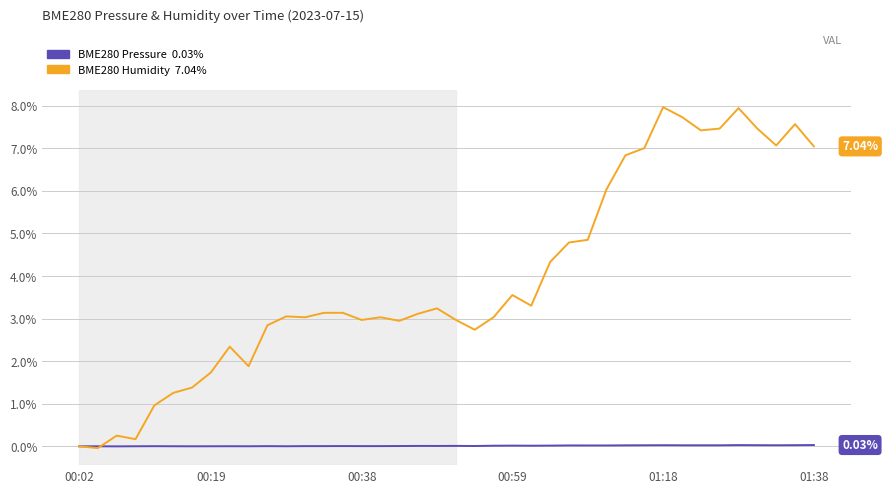

Which series ends up on top after the final intersection of BME280 Pressure and BME280 Humidity?

BME280 Humidity